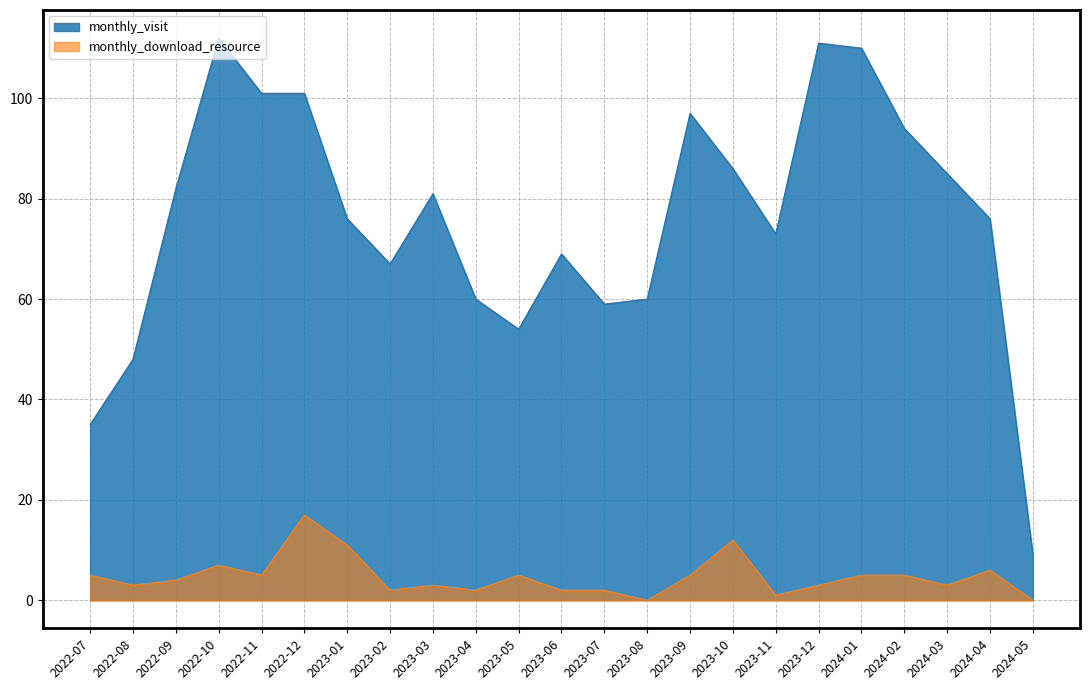

True or false: monthly_download_resource and monthly_visit intersect in this chart.

False